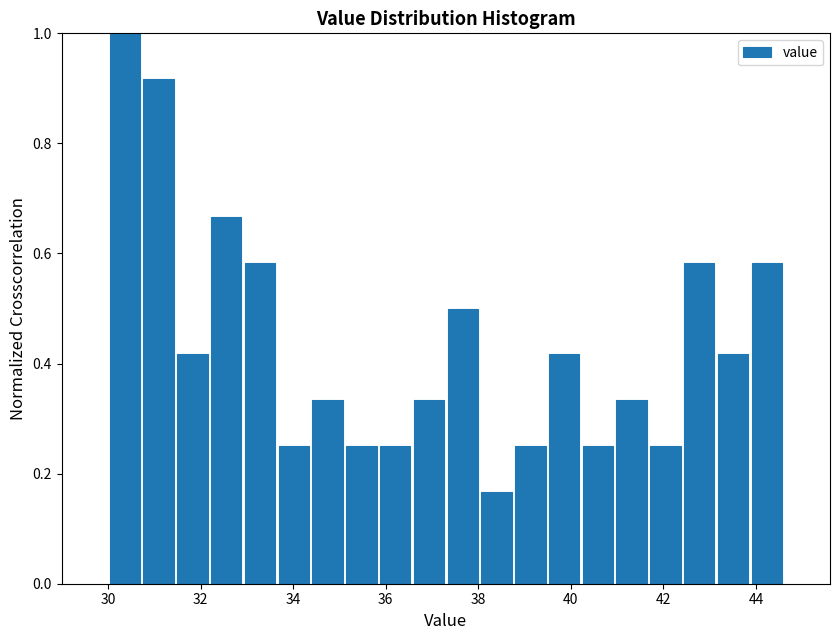

Around what value on the x-axis is the tallest bar? Give the approximate position of its centre, as read against the axis.

30.4